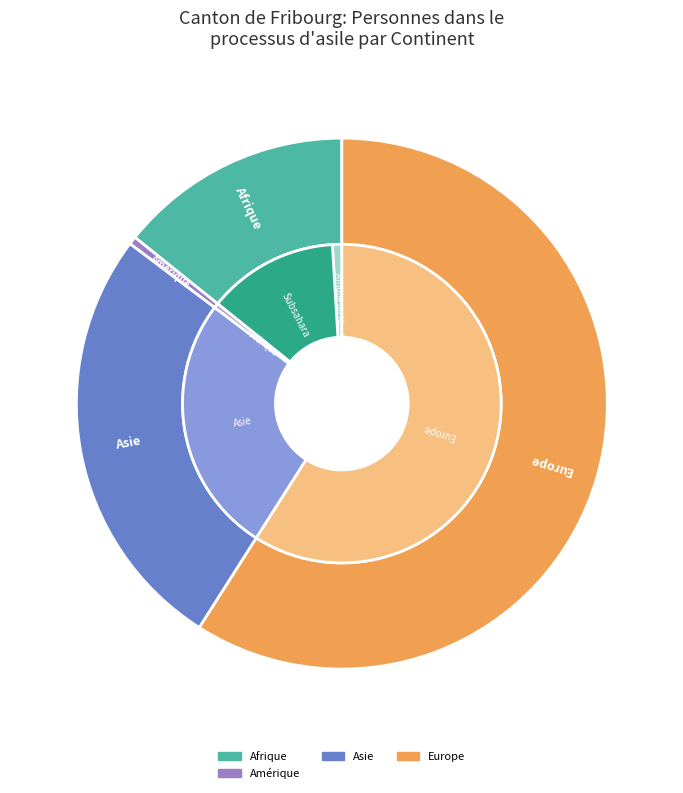

To the nearest percent, what percentage of the pie is Asie?

26%